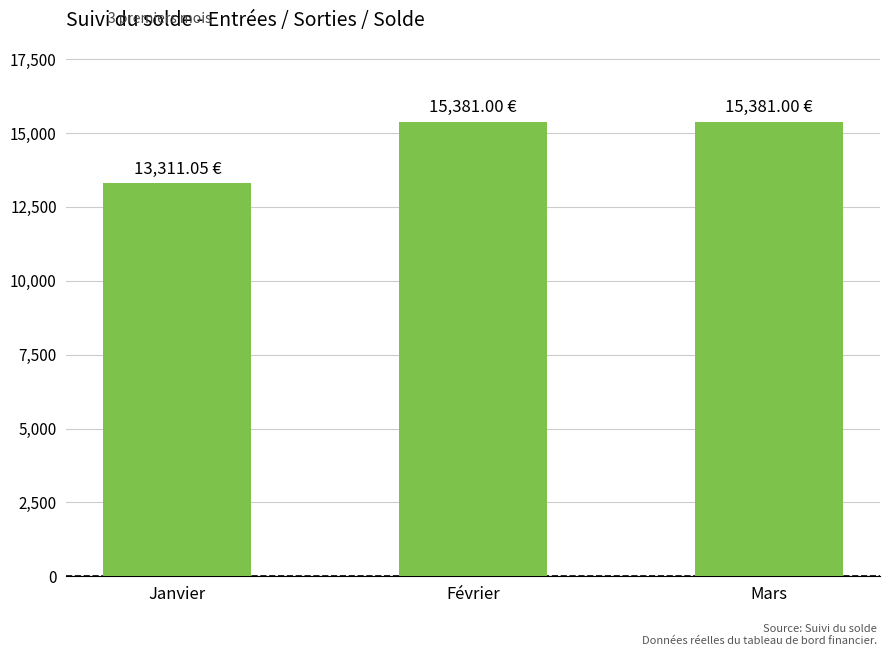

Which category has the lowest value across all series?

Janvier